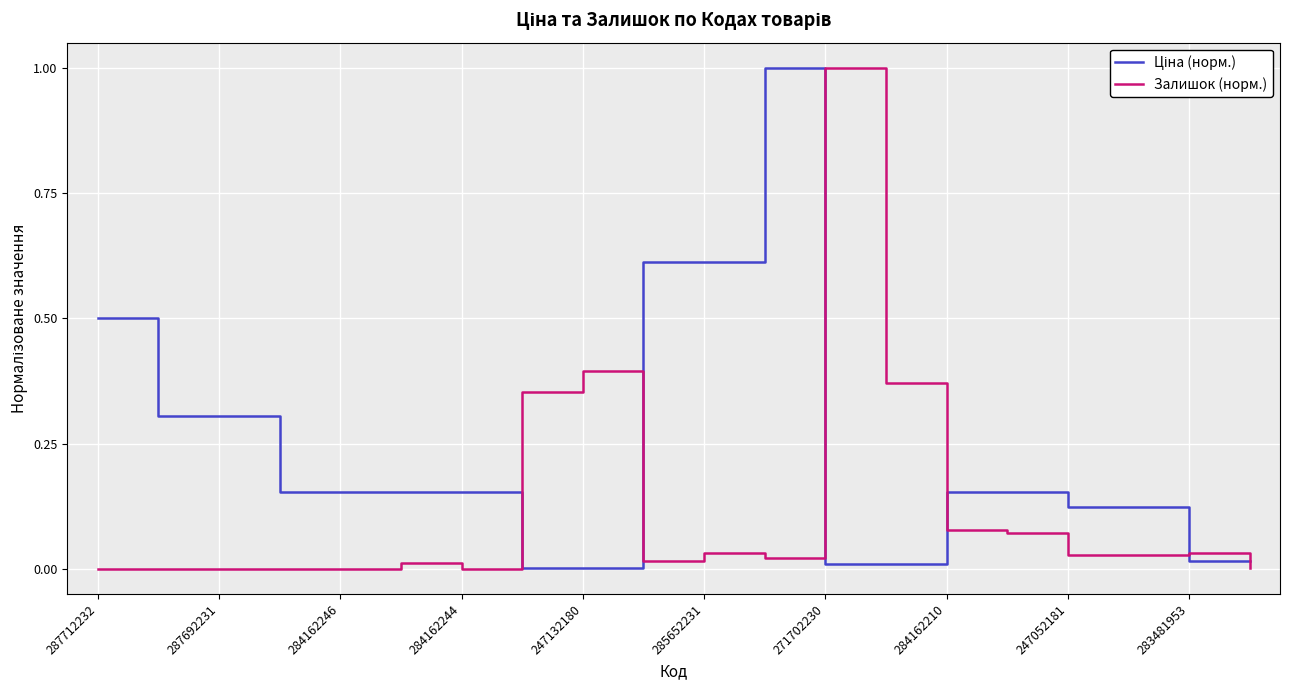

What is the highest value of the Залишок (норм.) series?

1.0